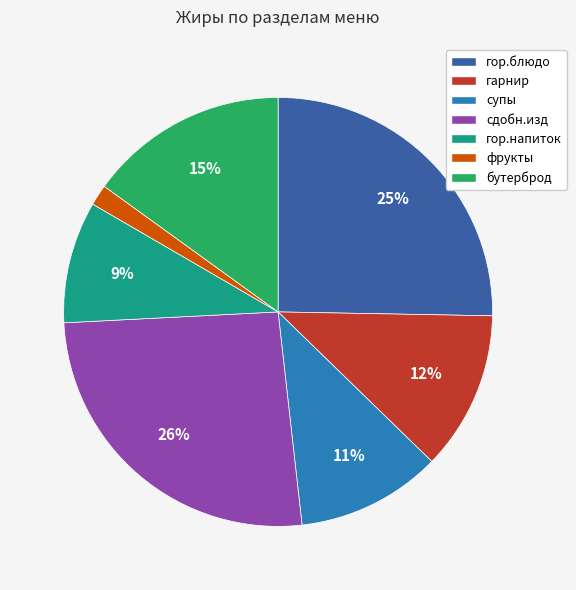

What percentage is the гор.напиток slice, to the nearest percent?

9%